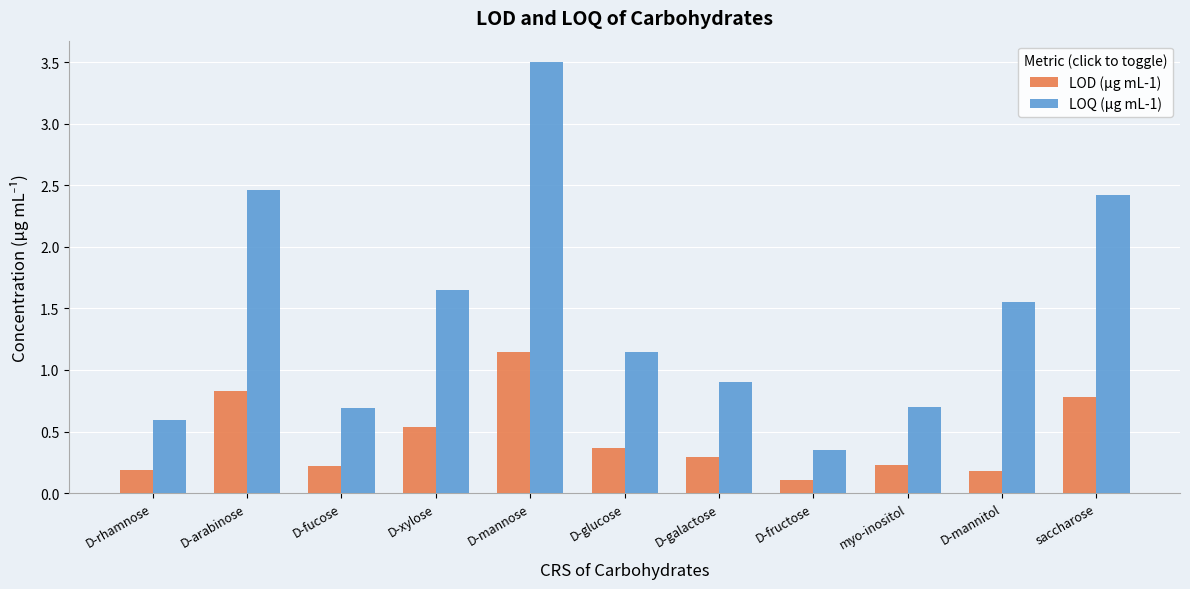

At D-galactose, list the series in order from largest to smallest.

LOQ (μg mL-1), LOD (μg mL-1)